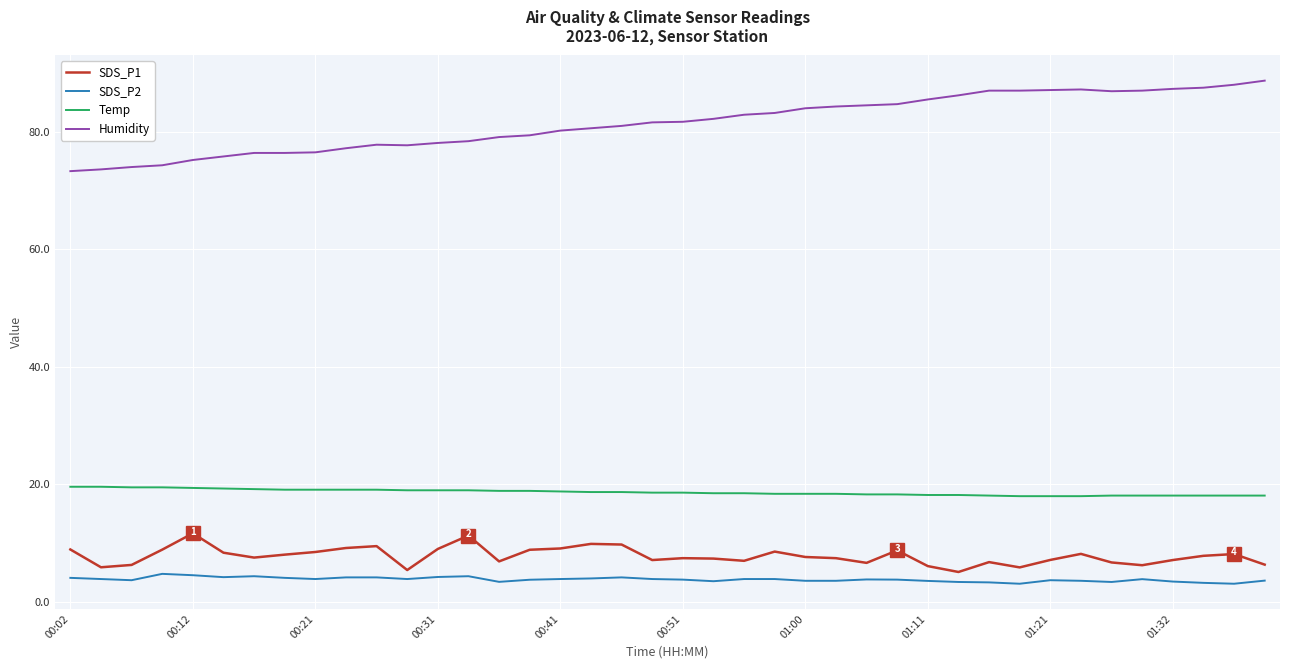

What is the maximum value shown in the chart?

88.7